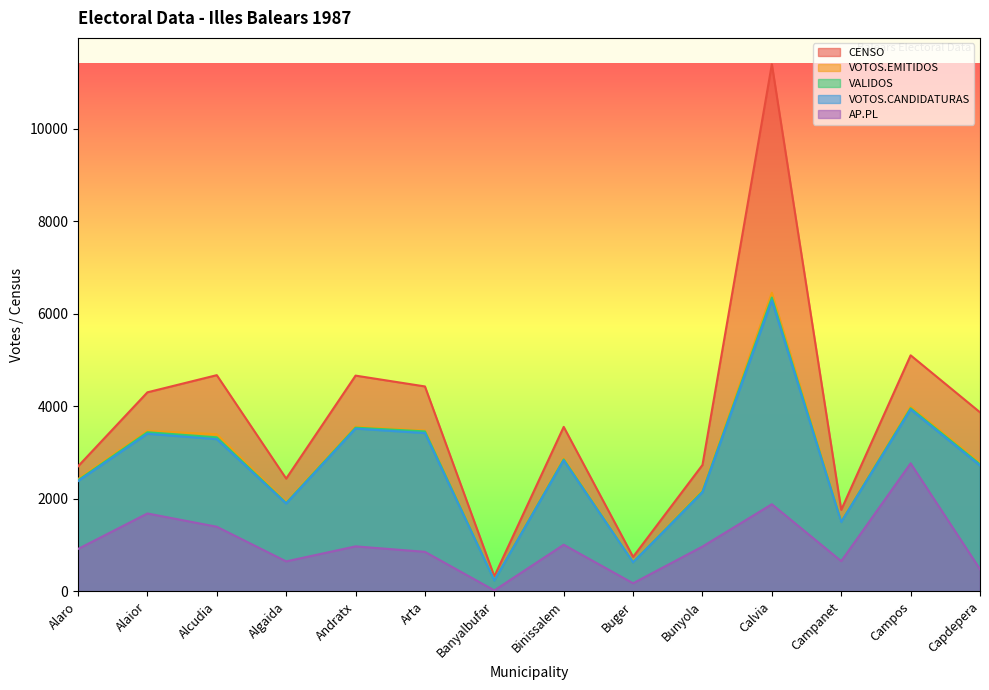

What position from the right is Buger?

6